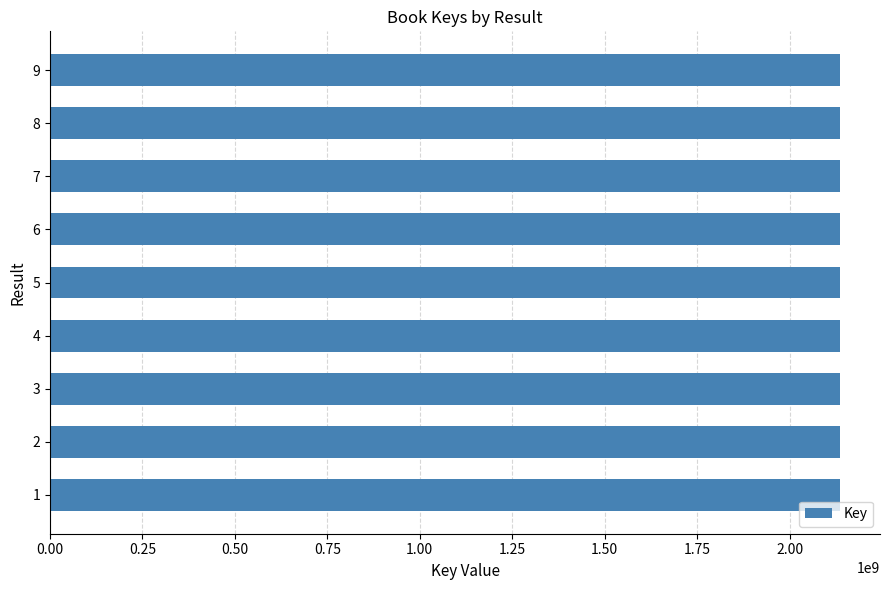

What is the ratio of the value at 8 to the value at 6?

1.0